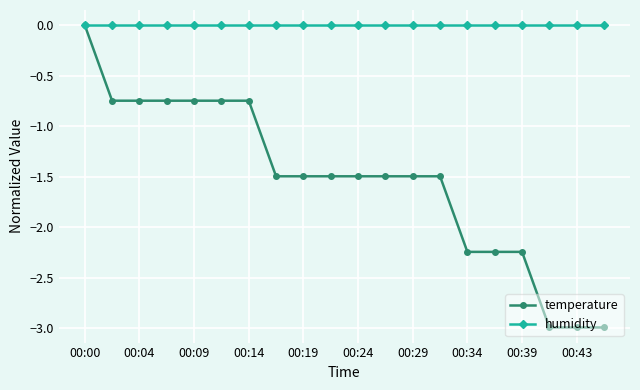

Does the chart display data point markers on the line(s)?

Yes